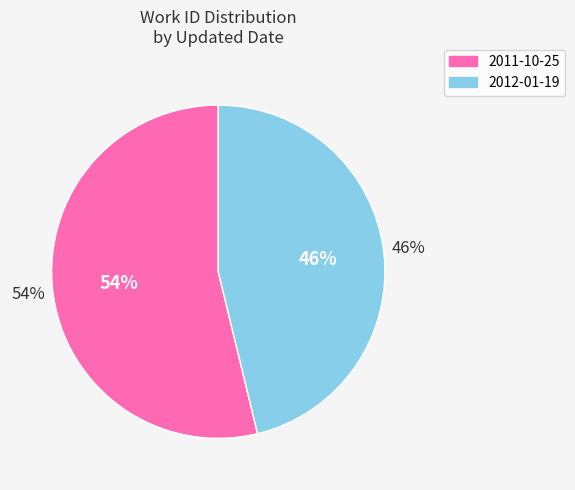

True or false: 2011-10-25 accounts for 54% of the total.

True